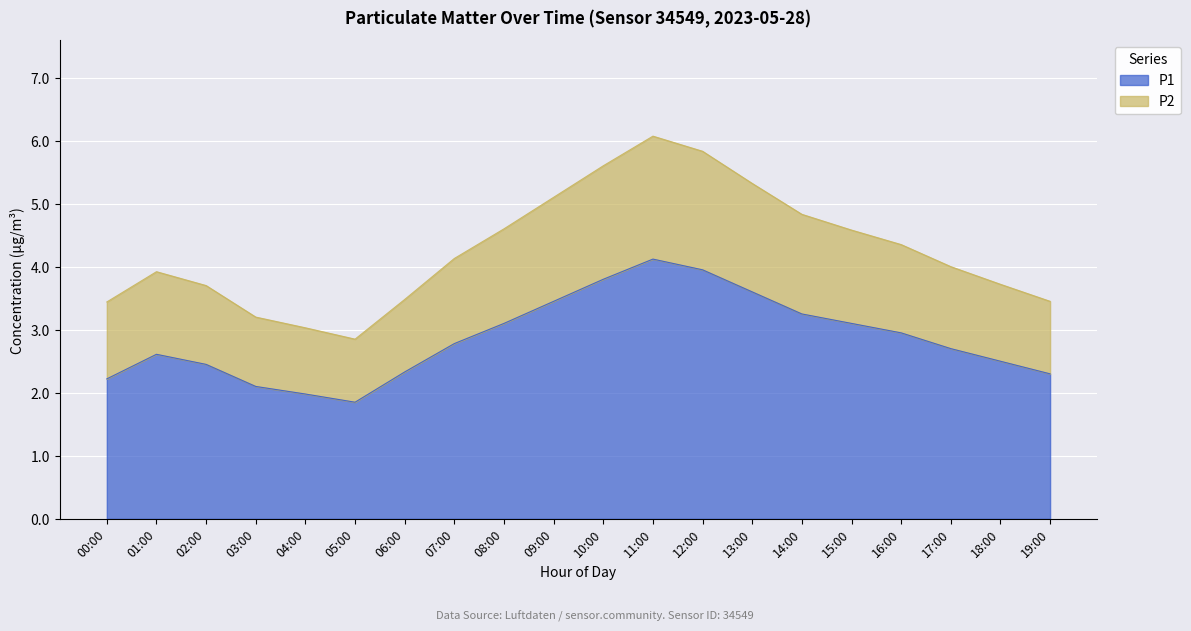

How many values in the P1 series are below 2?

2